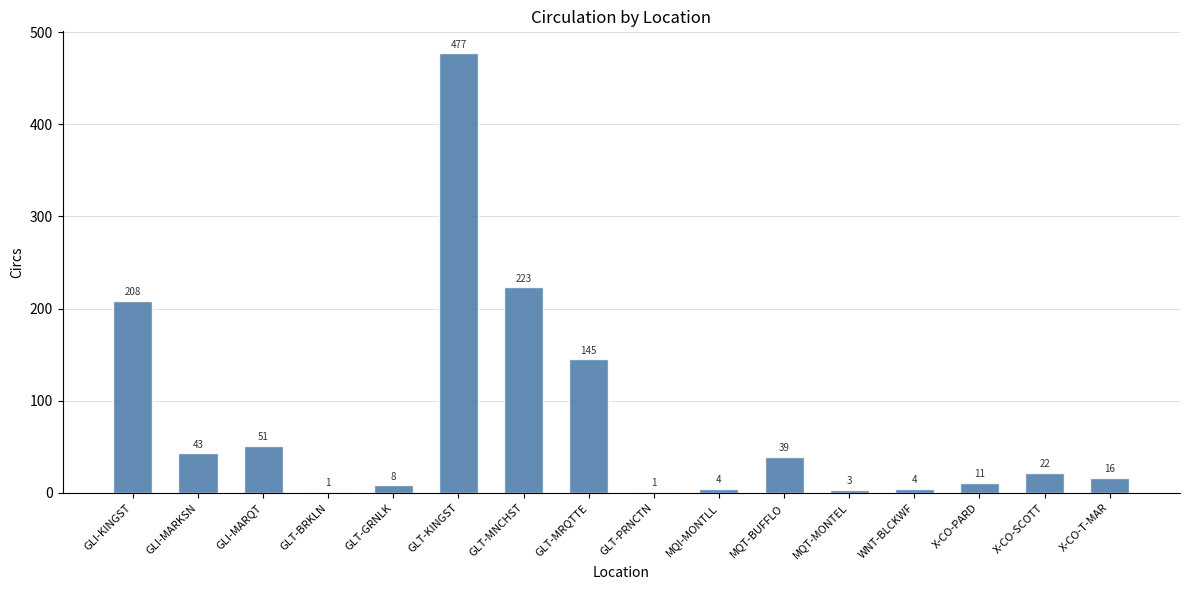

Between GLT-PRNCTN and GLT-MNCHST, which is larger?

GLT-MNCHST